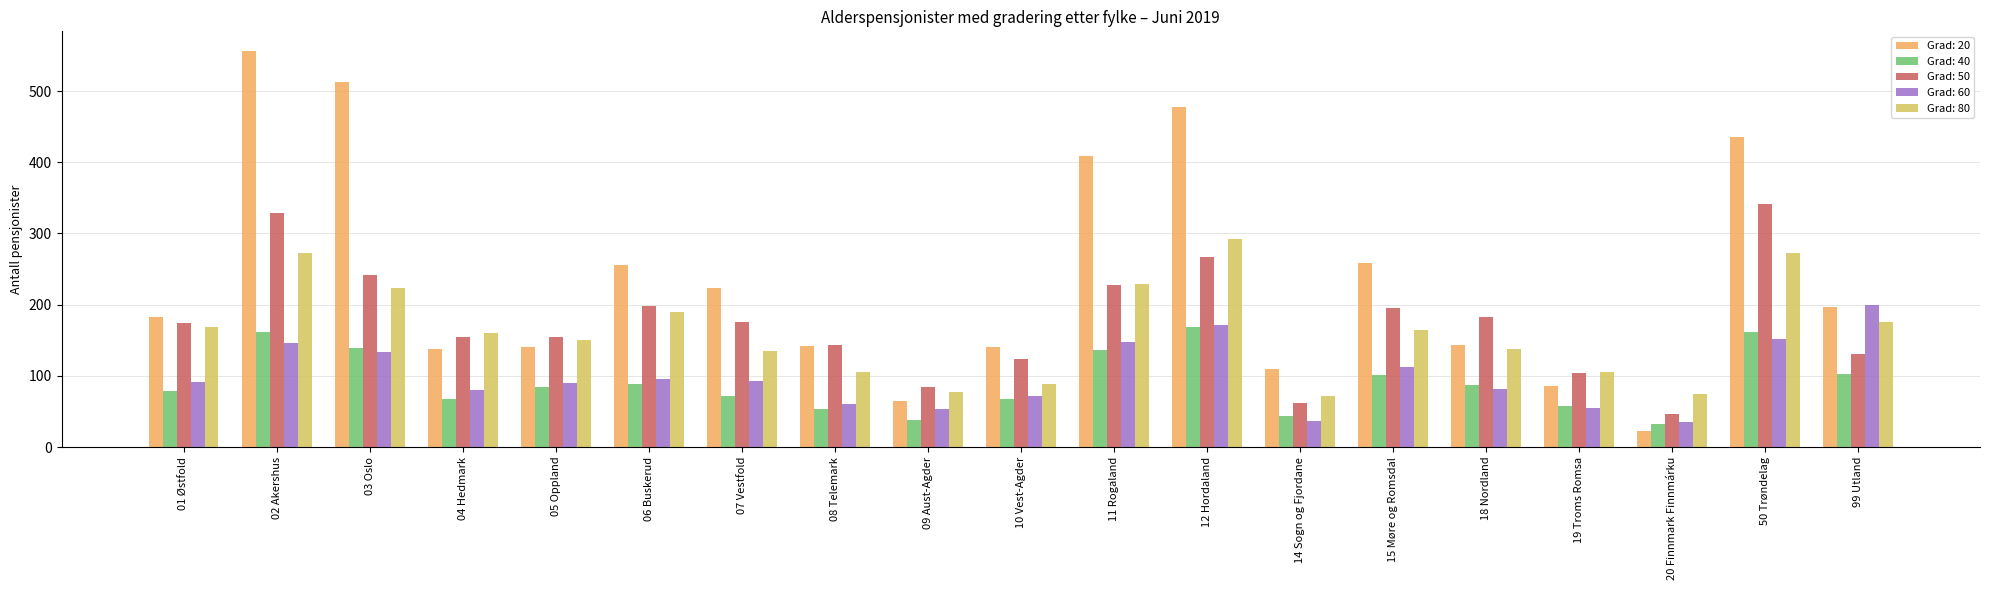

What is the total value across all series at 06 Buskerud?

827